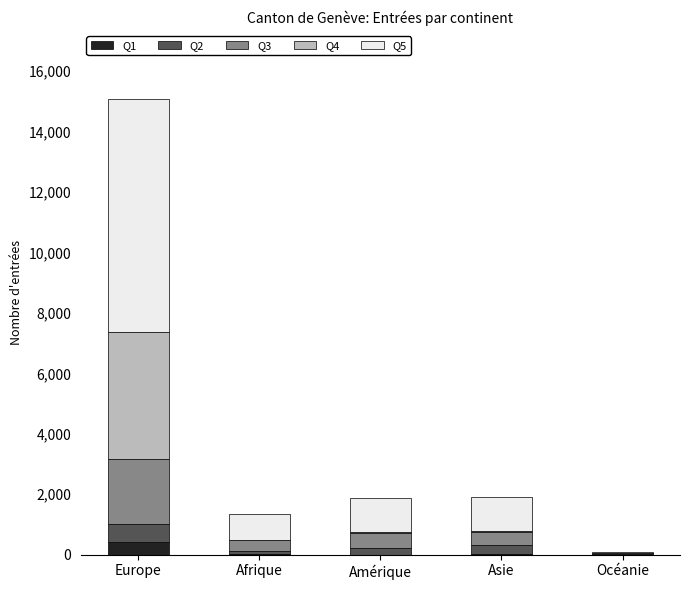

Count the number of categories in the chart.

5